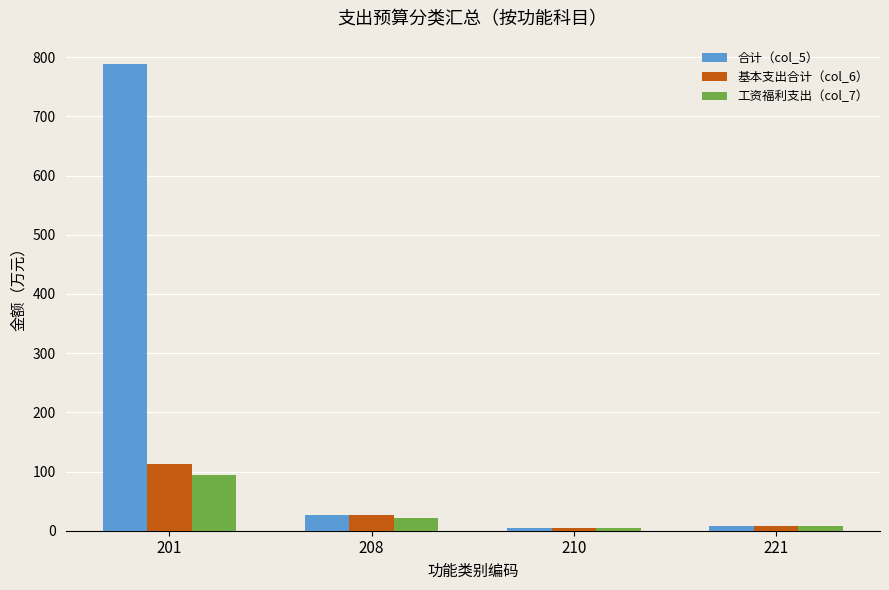

Which series changed the most between 201 and 210?

合计（col_5）